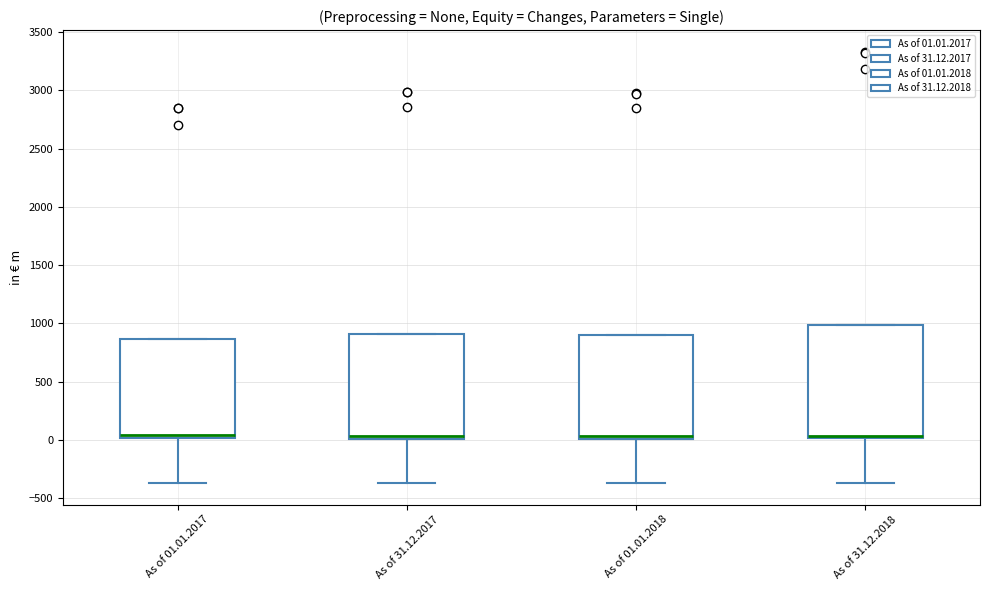

Reading left to right, read every box against the y-axis: the position of its median line, the range the box covers, and the ends of its whiskers. The values are not printed on the chart, so give them approximately, as read against the axis.

As of 01.01.2017: median 50, box 0 to 850, whiskers -350 to 850
As of 31.12.2017: median 50, box 0 to 900, whiskers -350 to 900
As of 01.01.2018: median 50, box 0 to 900, whiskers -350 to 900
As of 31.12.2018: median 50 (drawn on the box's lower edge), box 0 to 1000, whiskers -350 to 1000